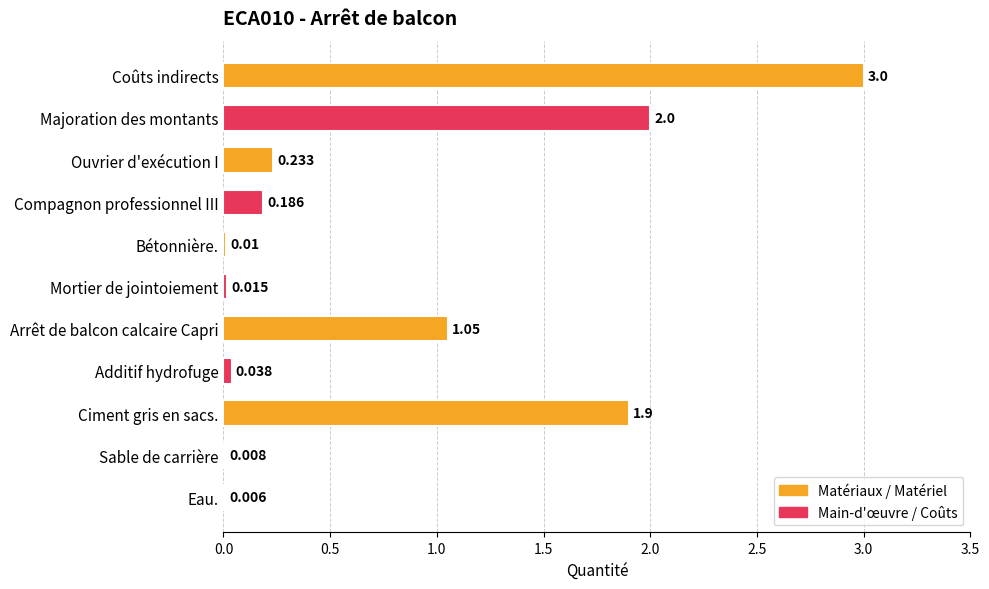

Between Sable de carrière and Arrêt de balcon calcaire Capri, which is larger?

Arrêt de balcon calcaire Capri